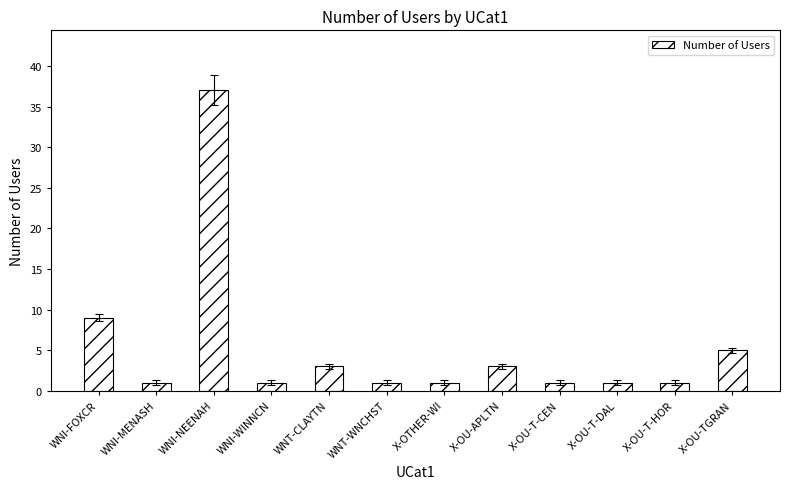

True or false: the data shows 5 at X-OU-TGRAN.

True